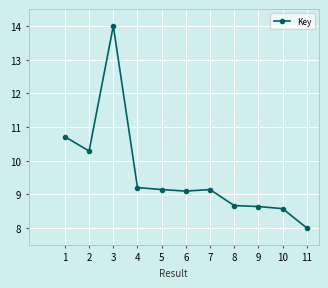

What is the value of the 7th point from the left?

9.1